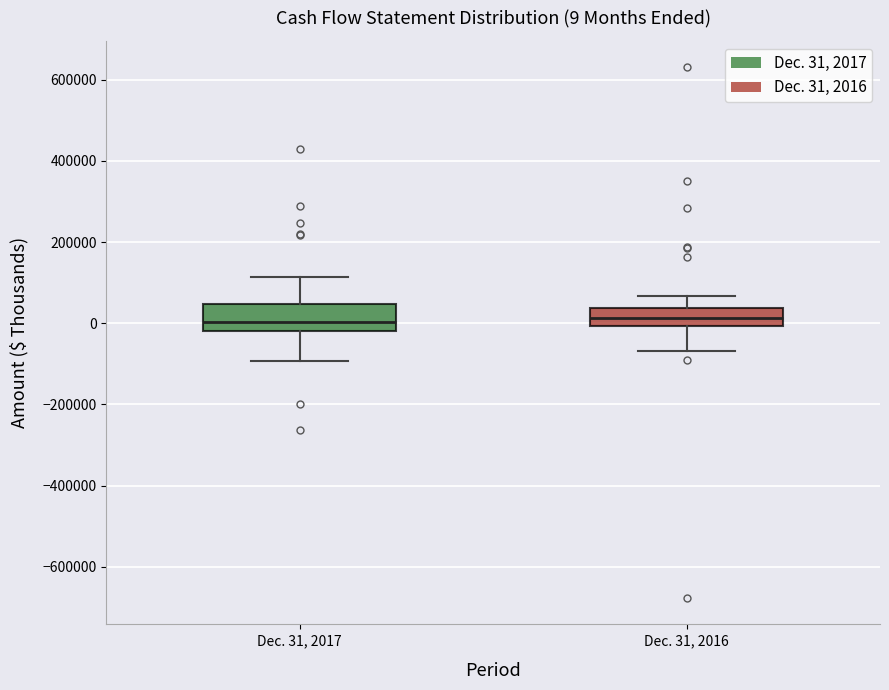

Which box is the tallest, from its lower edge to its upper edge?

Dec. 31, 2017